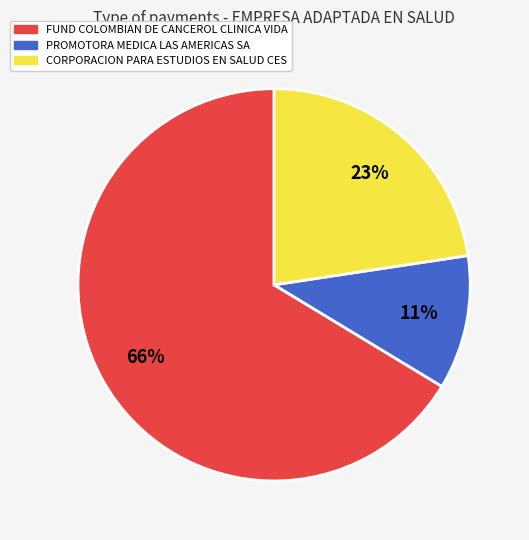

To the nearest percent, what is the average slice percentage?

33%